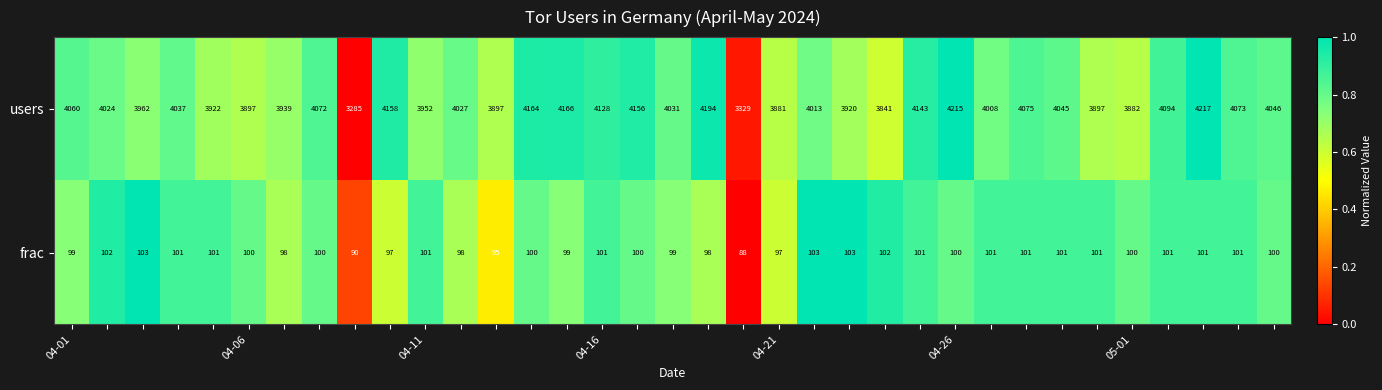

What is the difference between the maximum and second lowest values in the frac series?

13